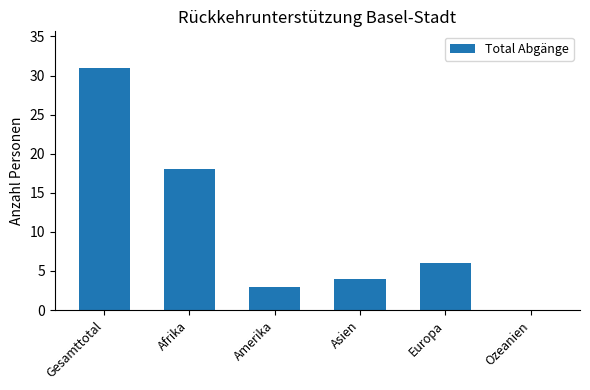

The value at Afrika is 18. True or false?

True